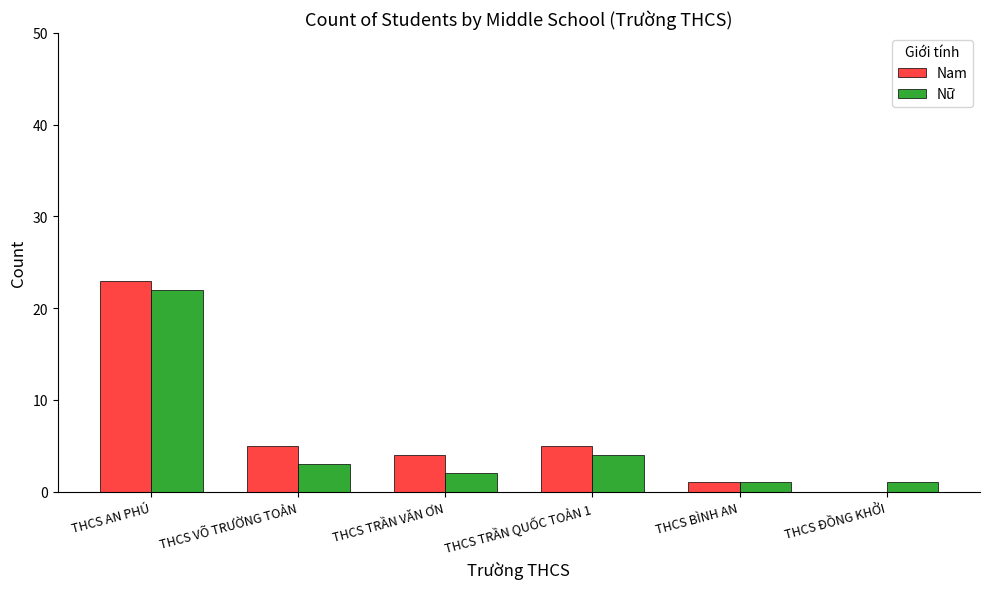

At which category is the sum across all series the highest?

THCS AN PHÚ